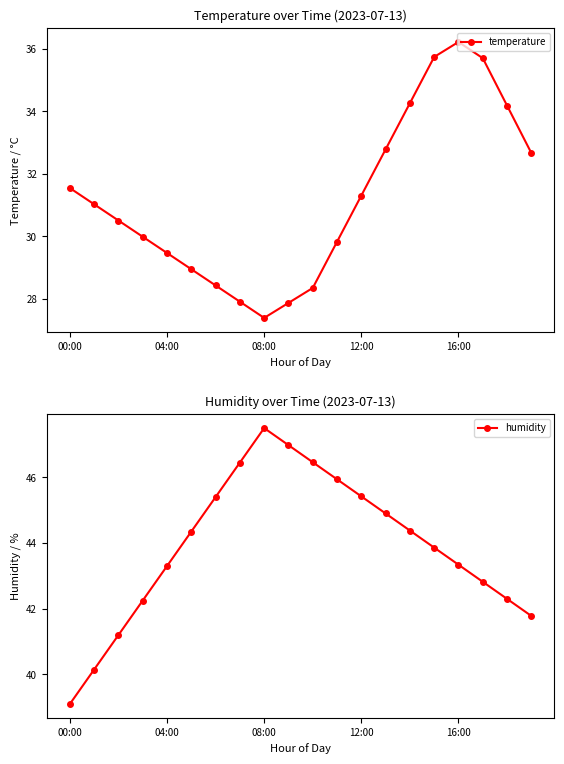

True or false: temperature has a value of 27.4 at 08:00.

True